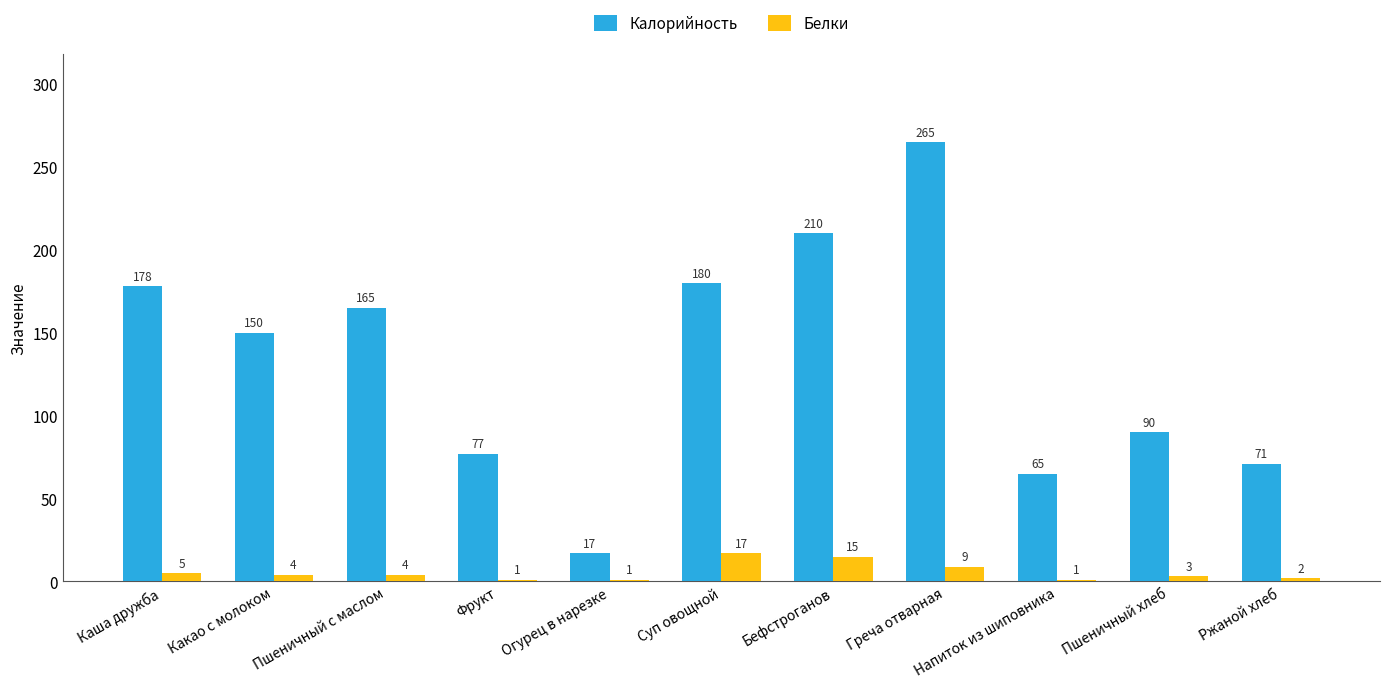

Reading left to right, extract all data points from this chart.

Калорийность: 178	150	165	77	17	180	210	265	65	90	71
Белки: 5	4	4	1	1	17	15	9	1	3	2